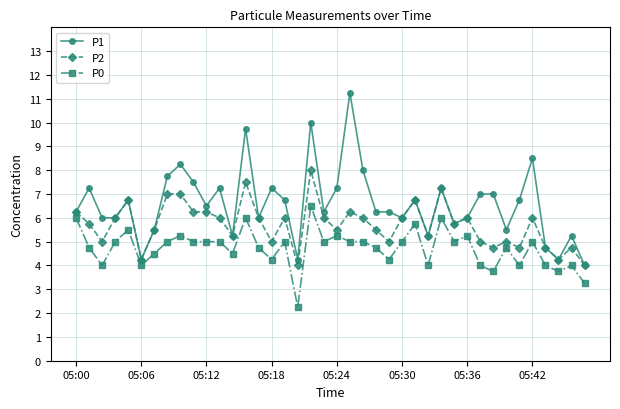

List the series in order of their overall mean, highest first.

P1, P2, P0